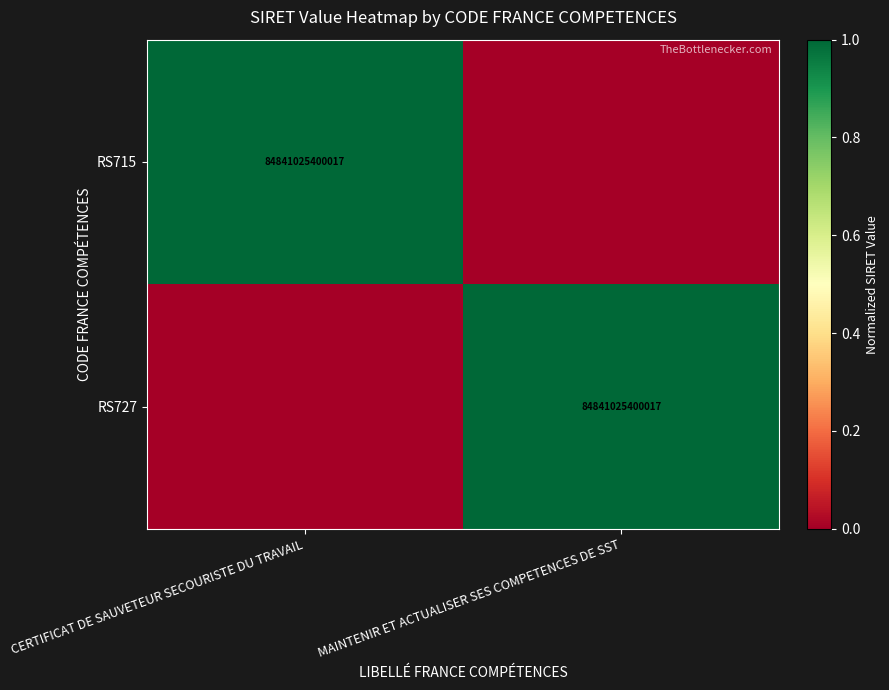

Is it true that RS715 equals 84841025400017 at CERTIFICAT DE SAUVETEUR SECOURISTE DU TRAVAIL?

True